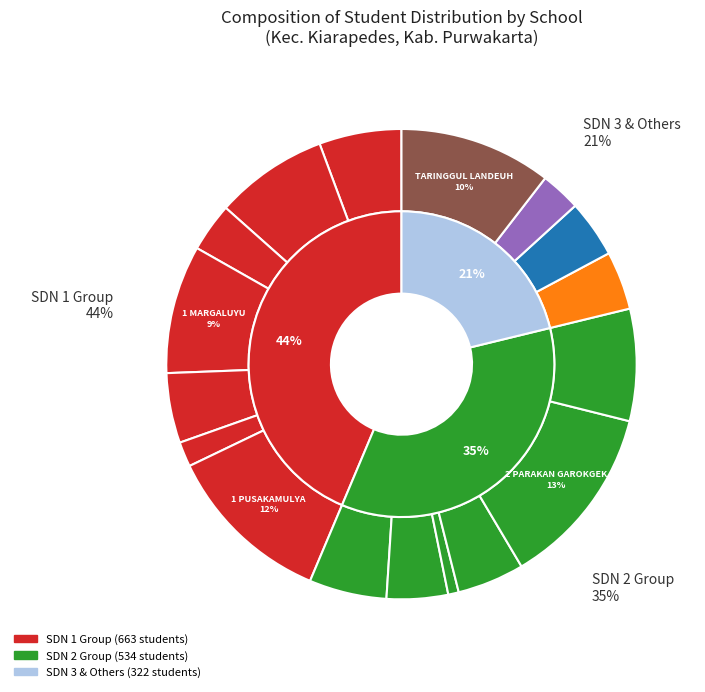

The SDN 1 KIARAPEDES slice represents 1% of the pie. True or false?

False